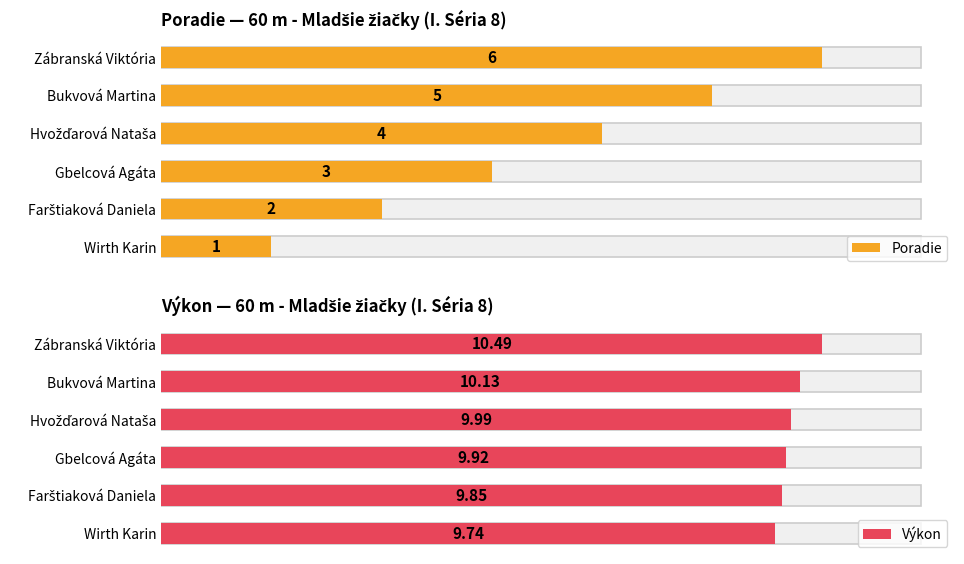

The Poradie series shows 3.0 at Farštiaková Daniela. True or false?

False